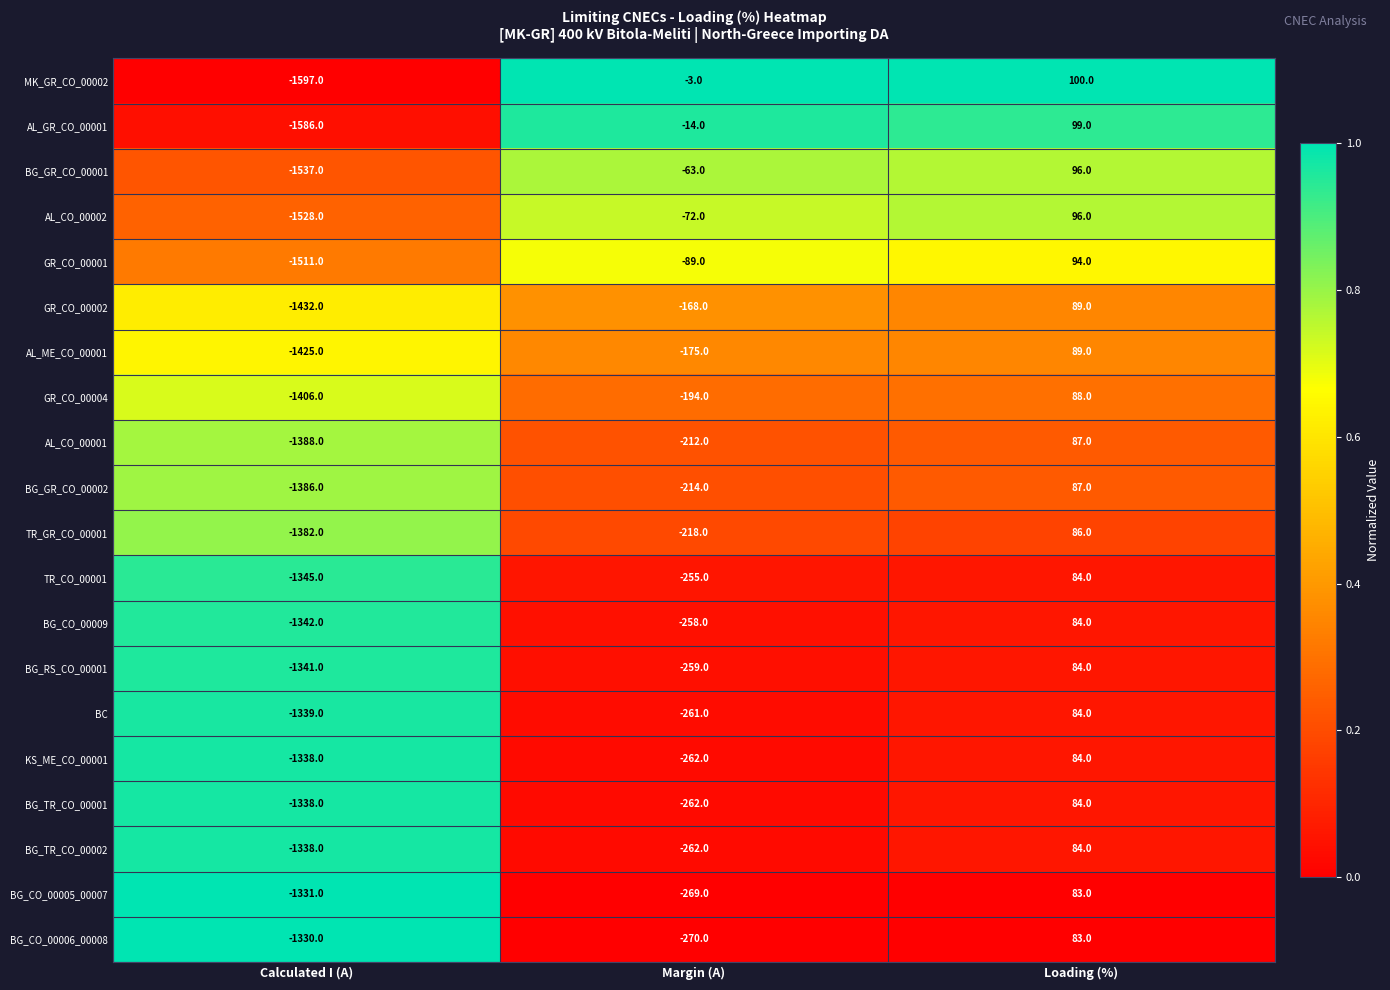

What is the difference between the highest and lowest values at Margin (A)?

267